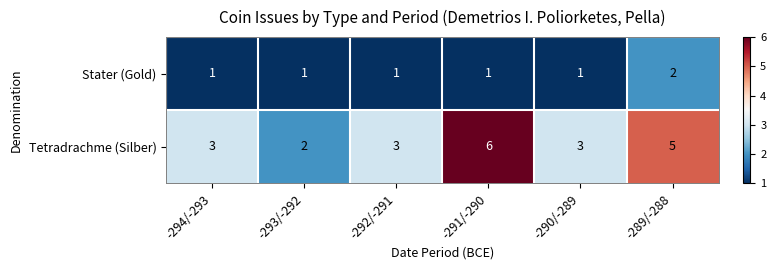

Which series has the largest range (max minus min)?

Tetradrachme (Silber)